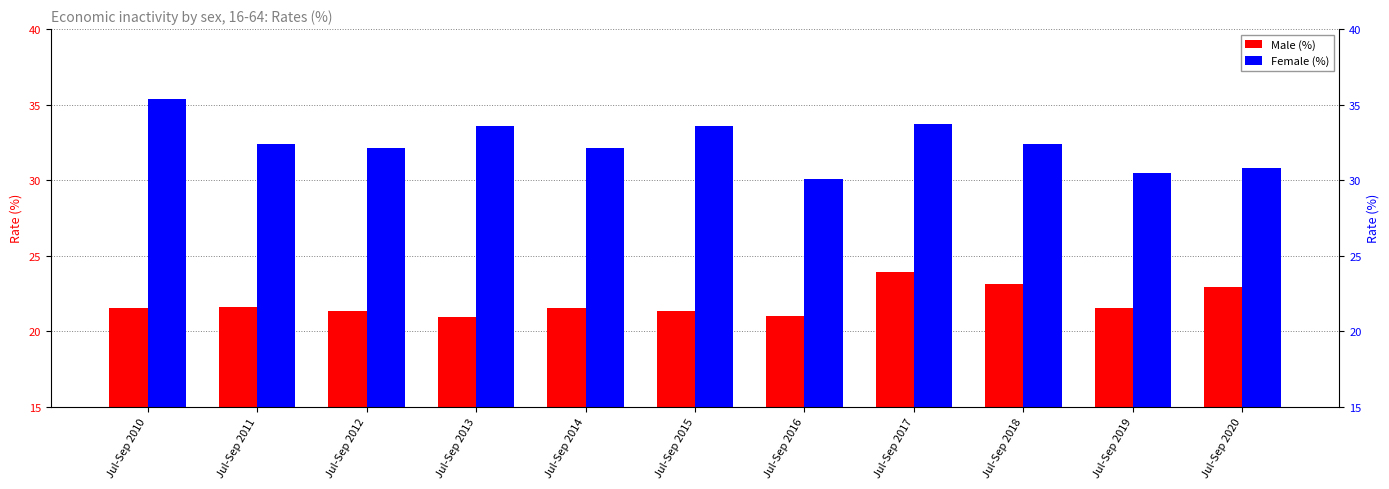

The Male (%) series shows 13.5 at Jul-Sep 2014. True or false?

False